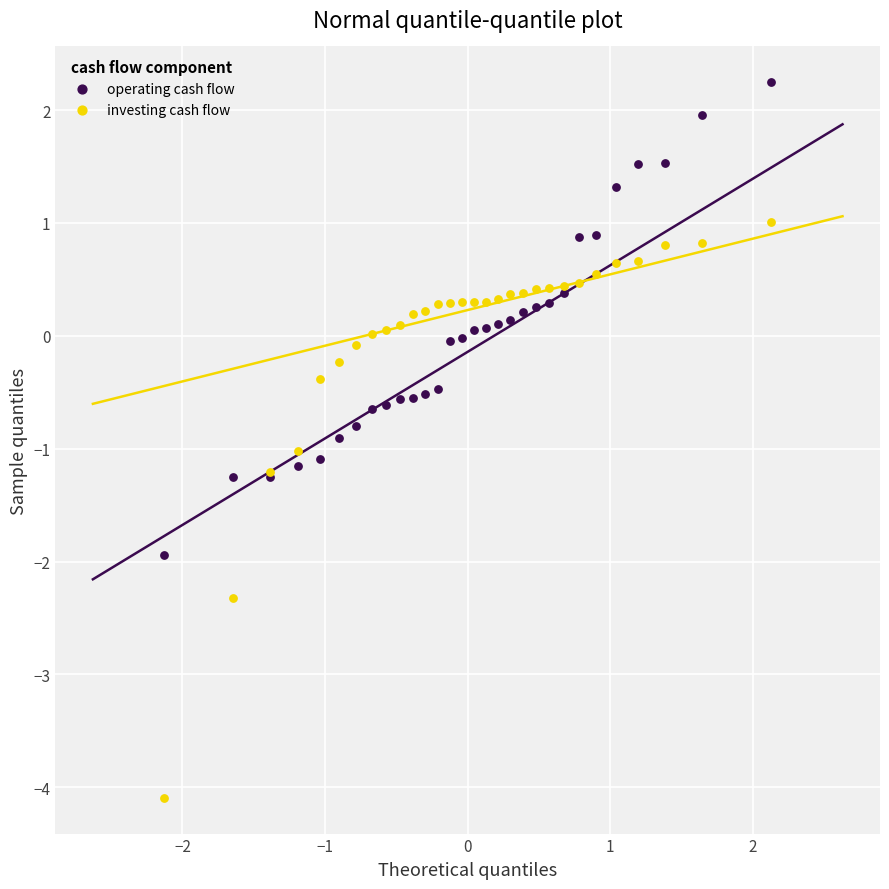

Which series has the widest spread of Y values?

investing cash flow